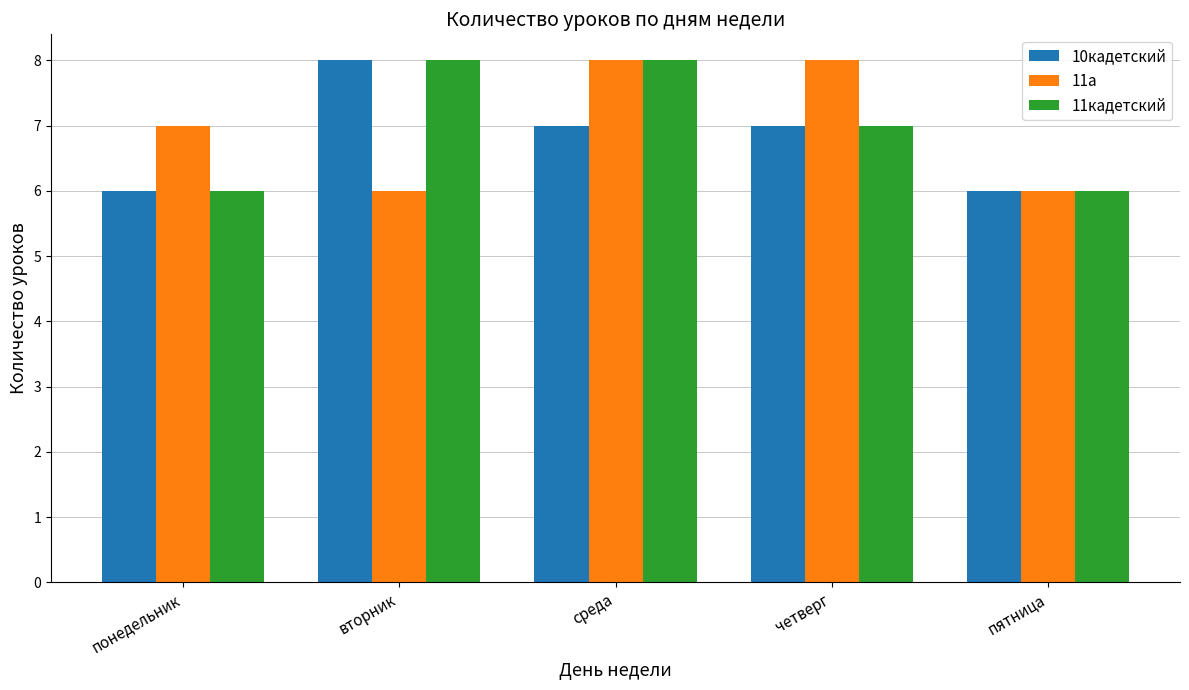

What is the label of the 5th bar from the right?

понедельник